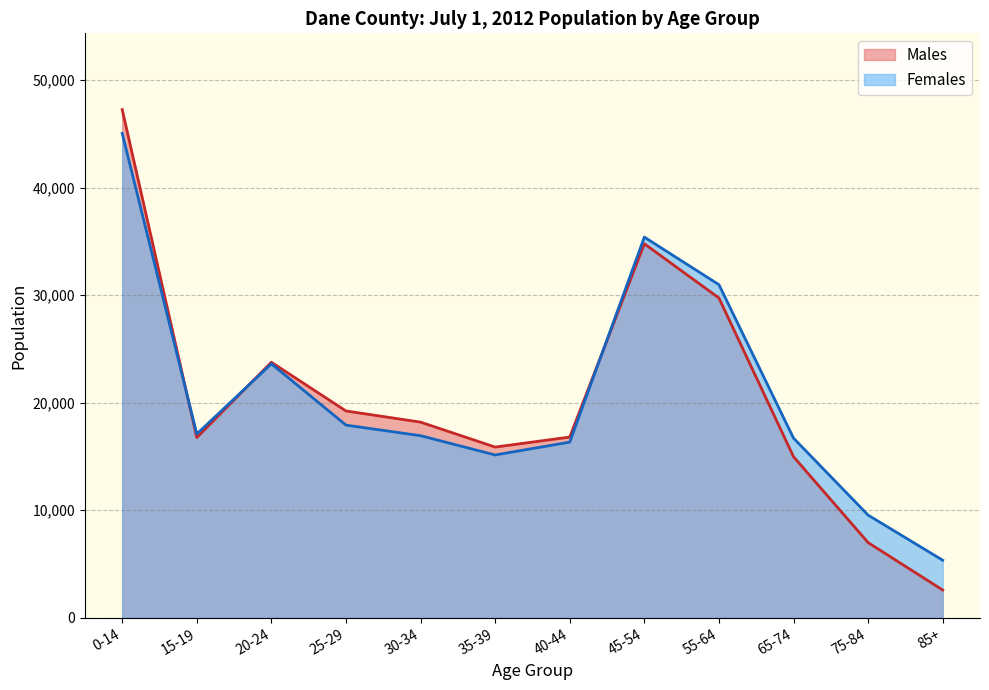

What is the average value of the Males series?

20579